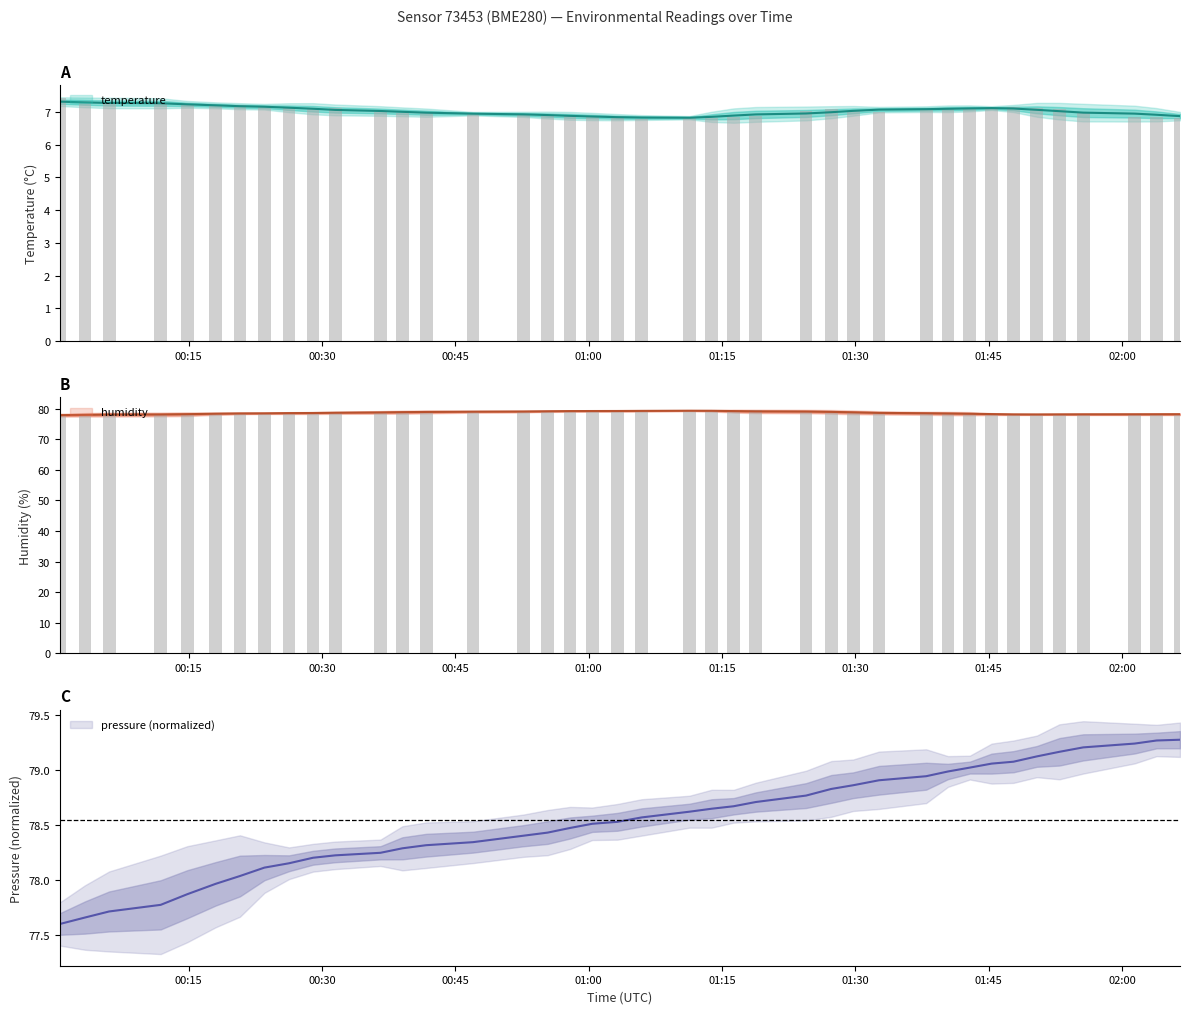

At which category is the sum across all series the highest?

2022-09-09T01:18:48